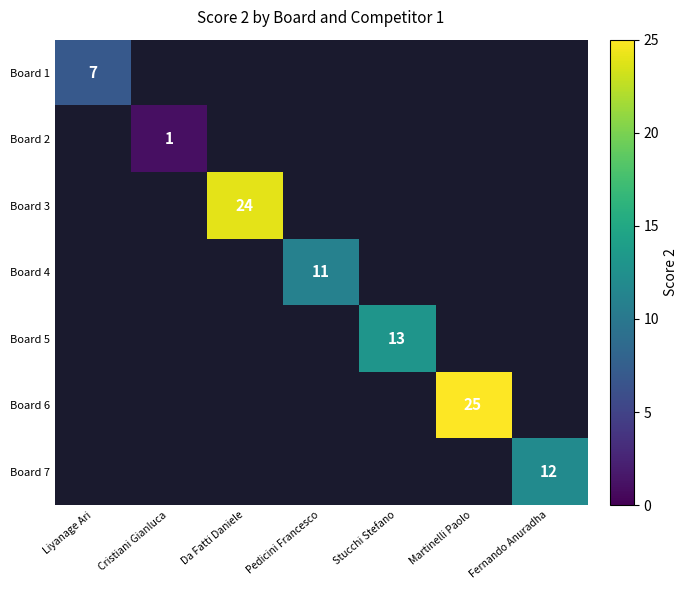

The value of Board 2 at Cristiani Gianluca is 0. True or false?

False